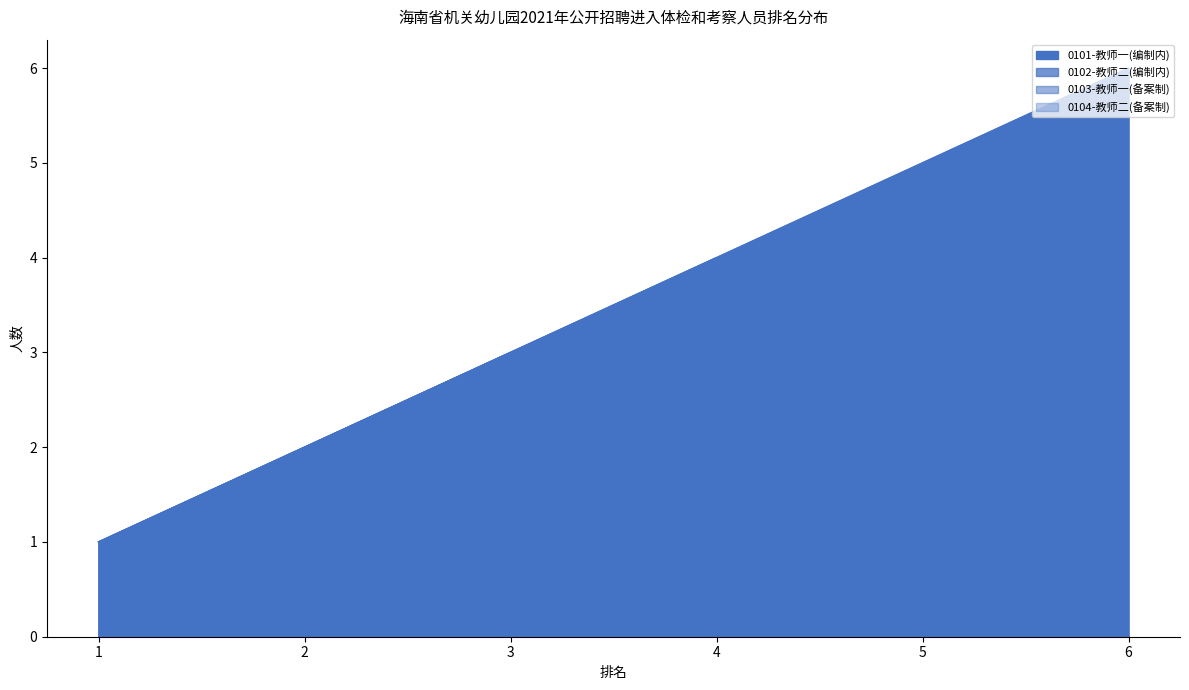

How many lines are shown in the chart?

4